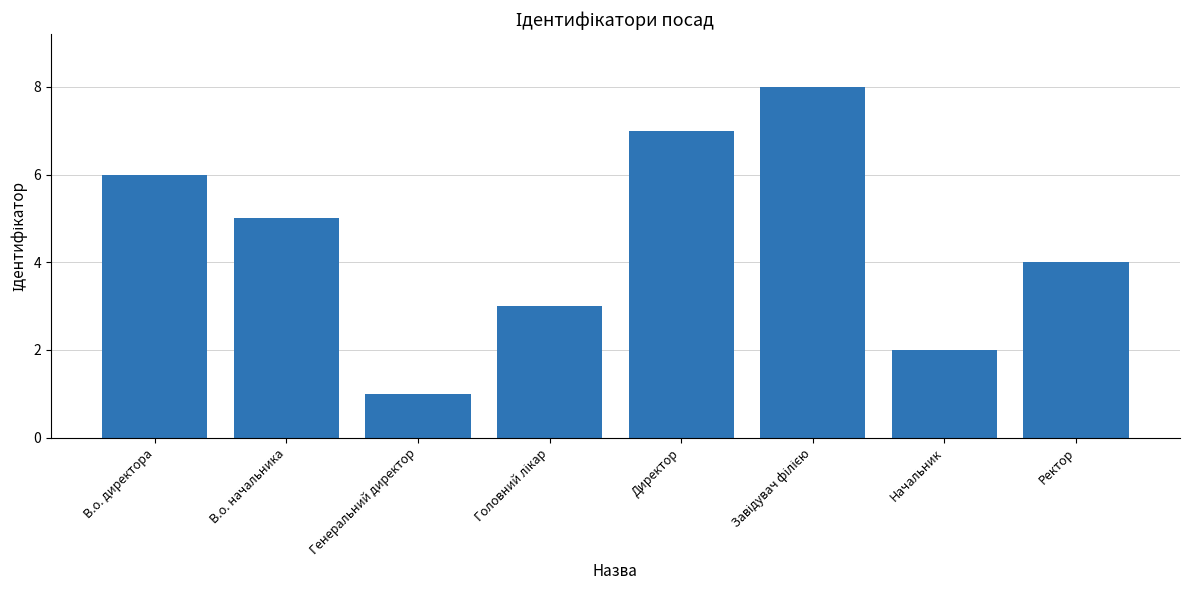

What is the sum of the values at Директор and Генеральний директор?

8